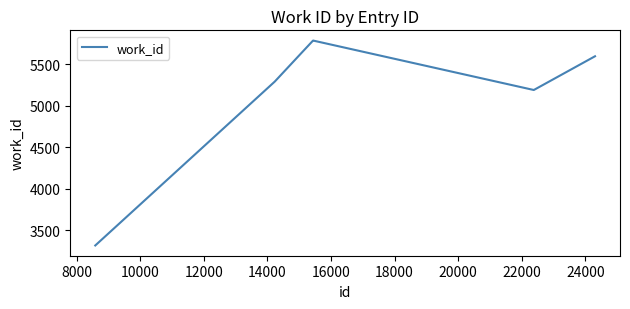

What is the average value?

5227